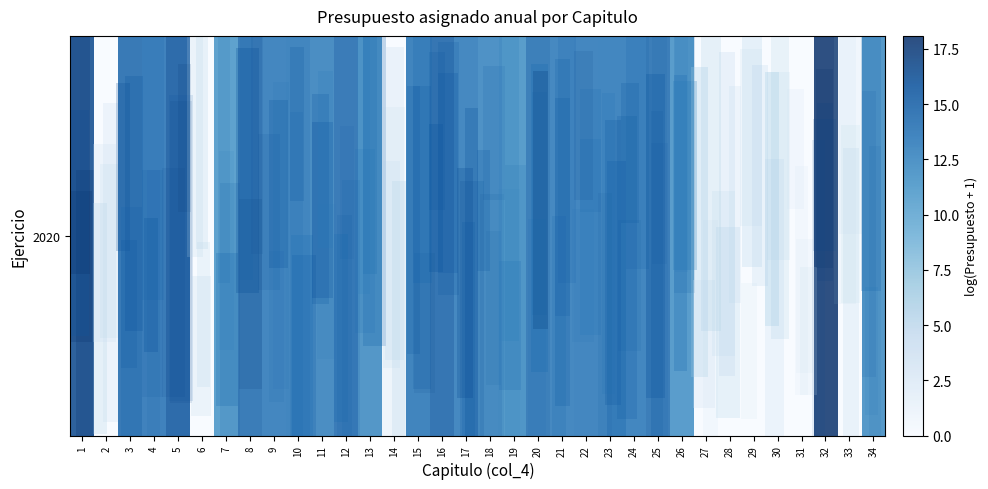

True or false: the data shows 23.9 at 20.

False